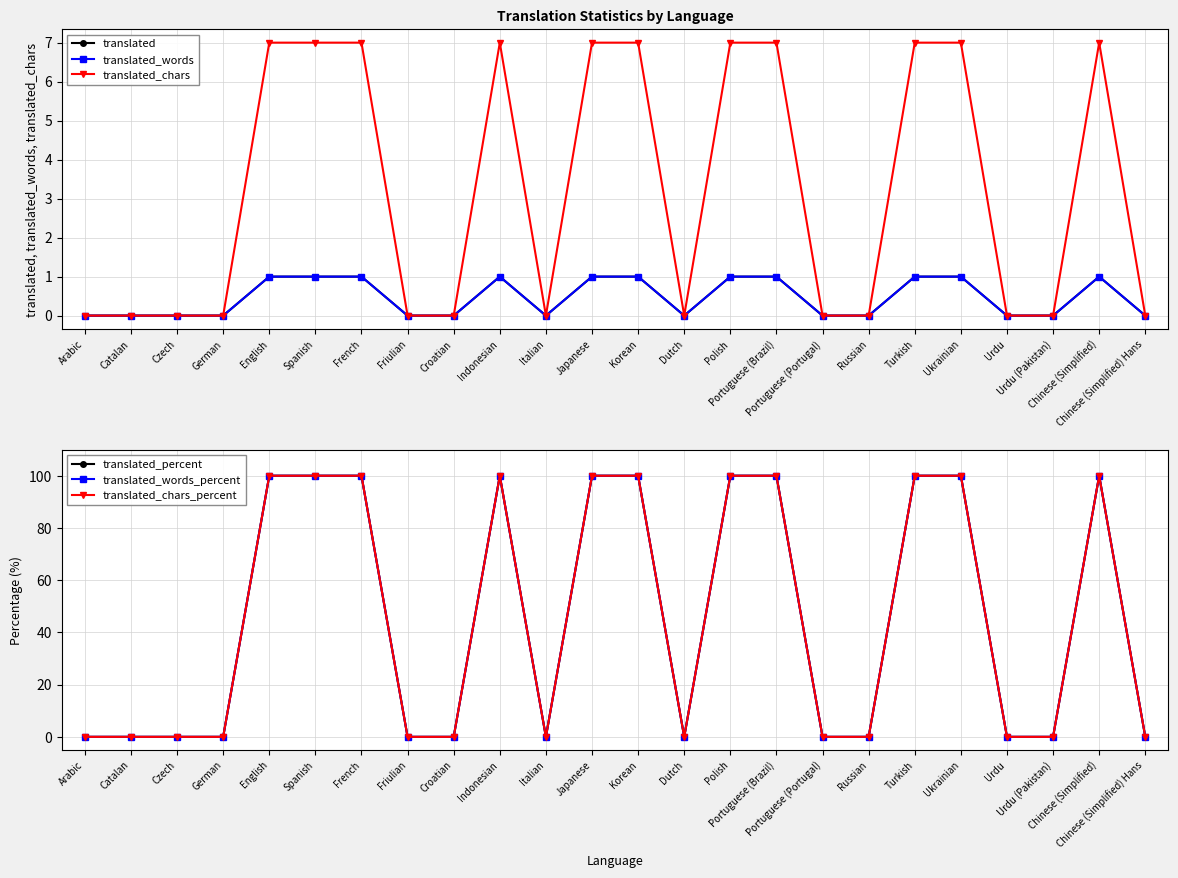

List the series in order of their peak value, highest first.

translated_percent, translated_words_percent, translated_chars_percent, translated_chars, translated, translated_words